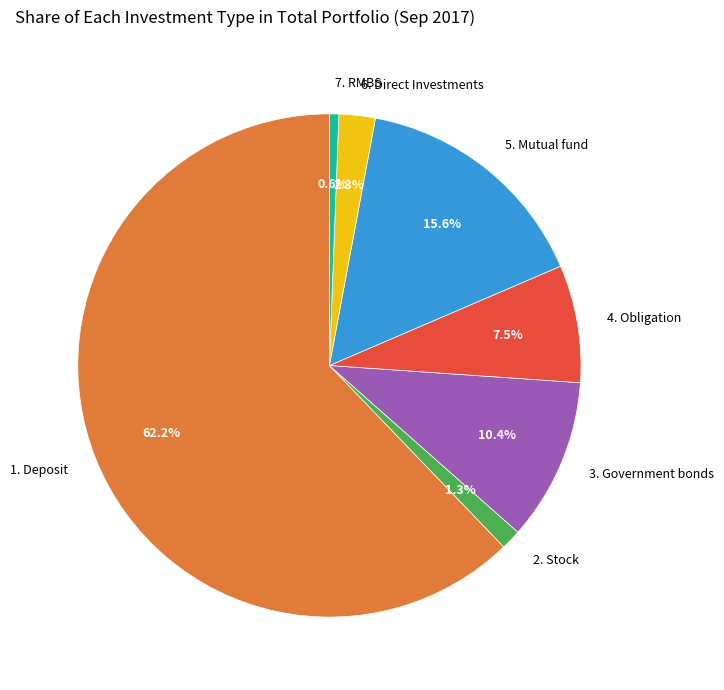

What is the majority slice?

1. Deposit